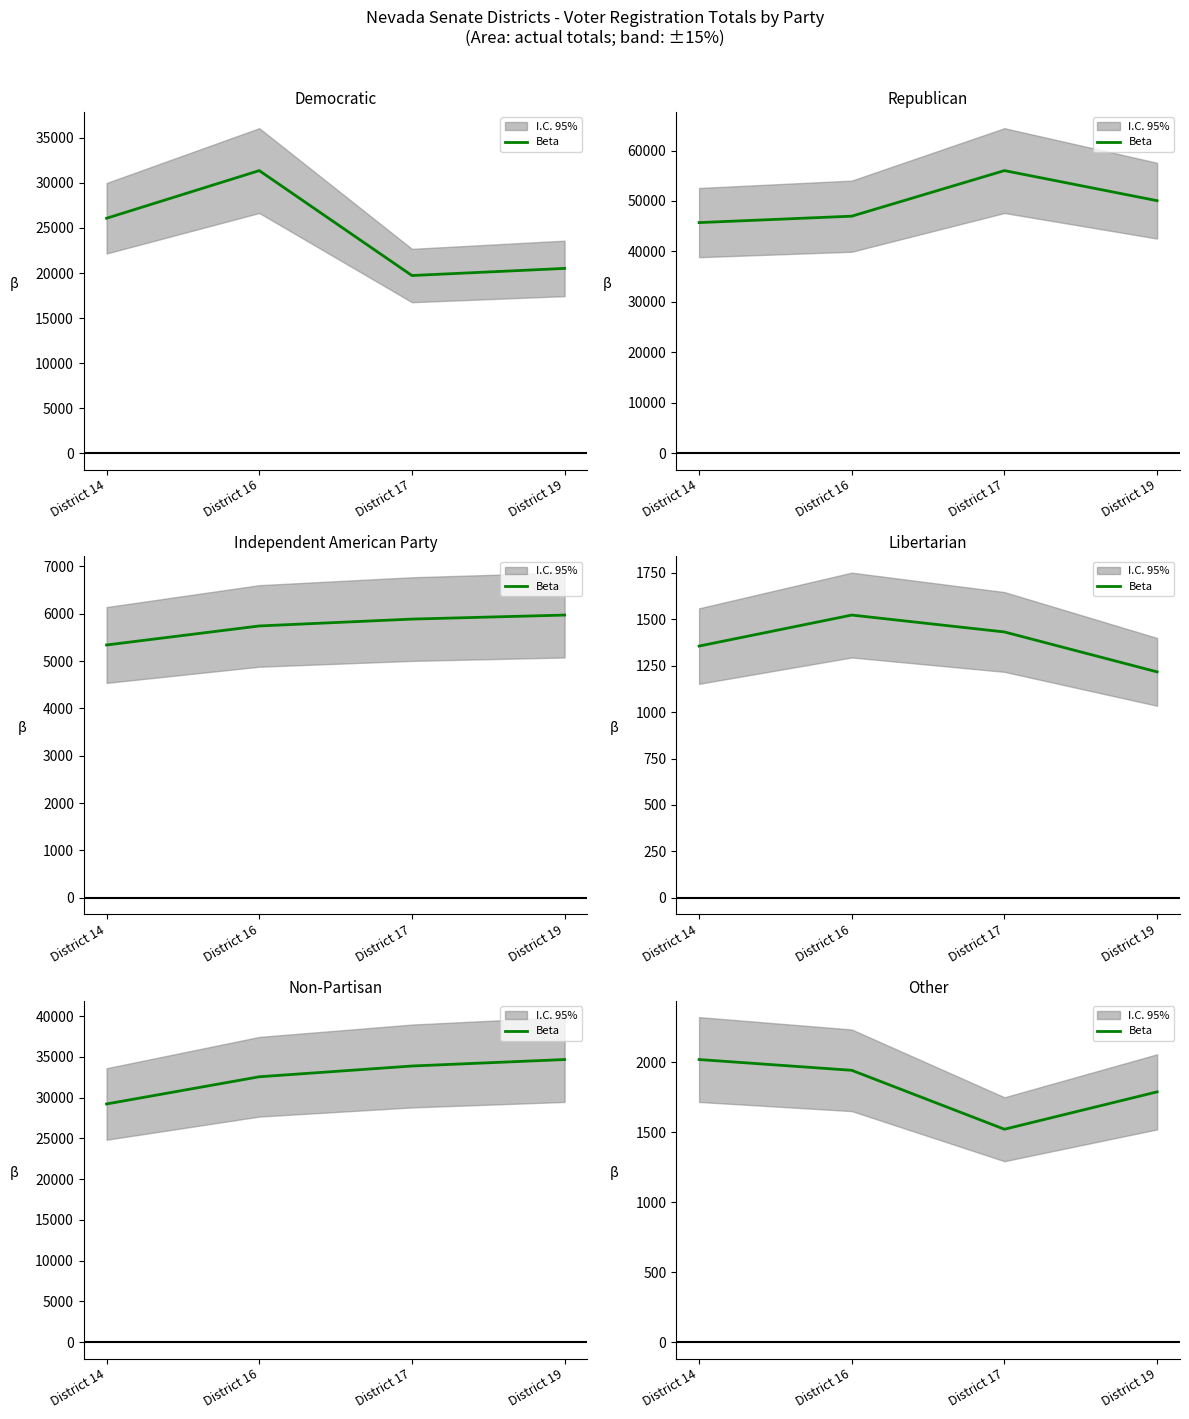

At which label does the data first exceed 1943?

District 14